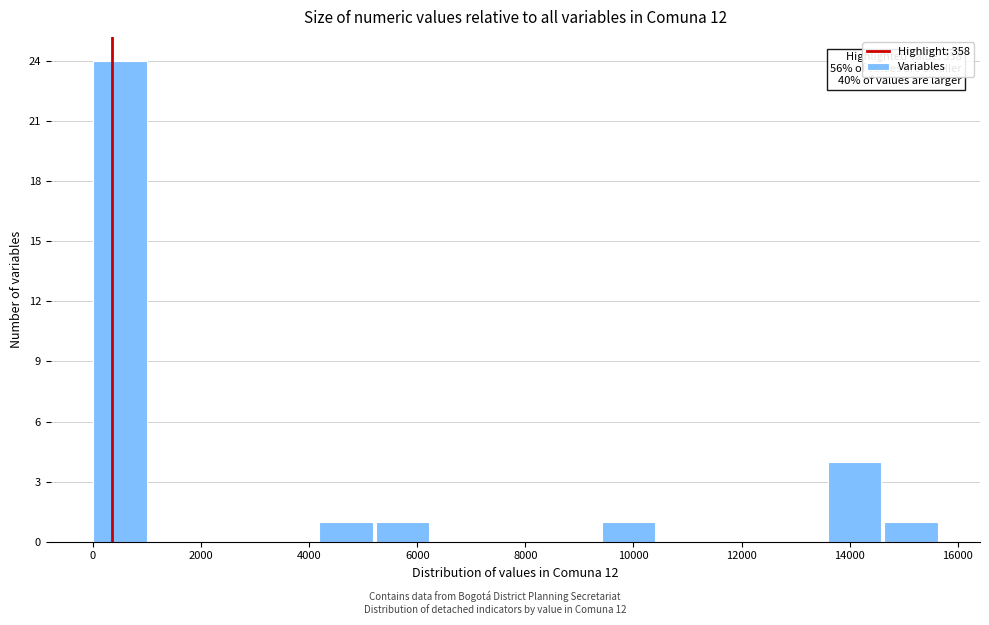

Over which range of the x-axis is the bar tallest?

0 to 1000